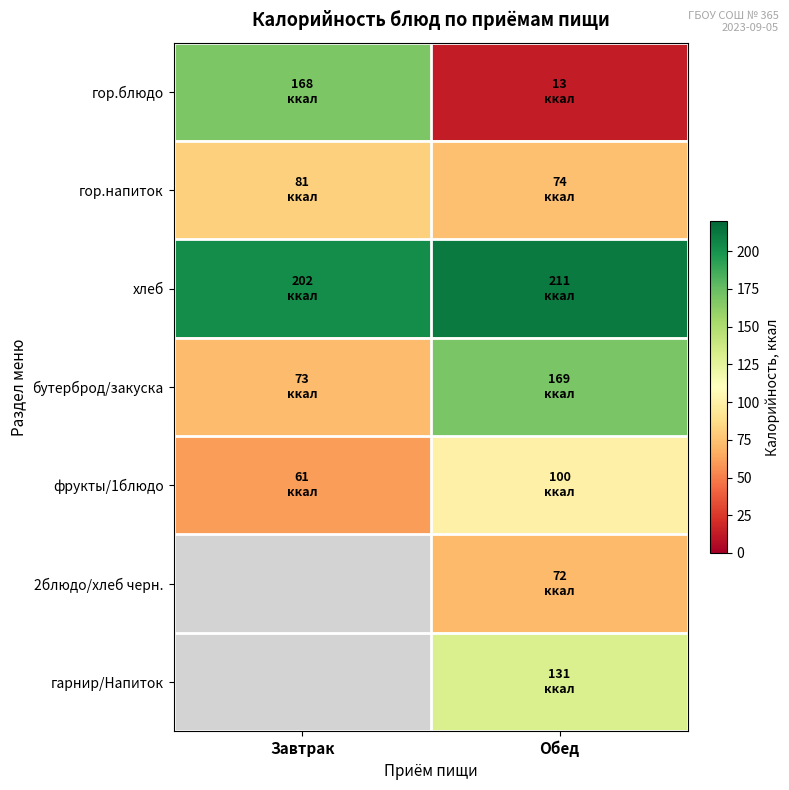

Count the number of data series in this chart.

7